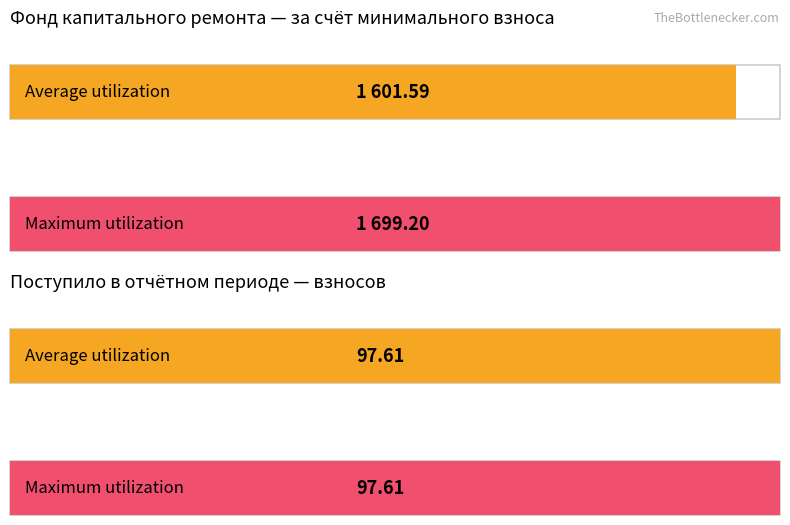

What is the total value across all series at Поступило в отчетном периоде?

195.2